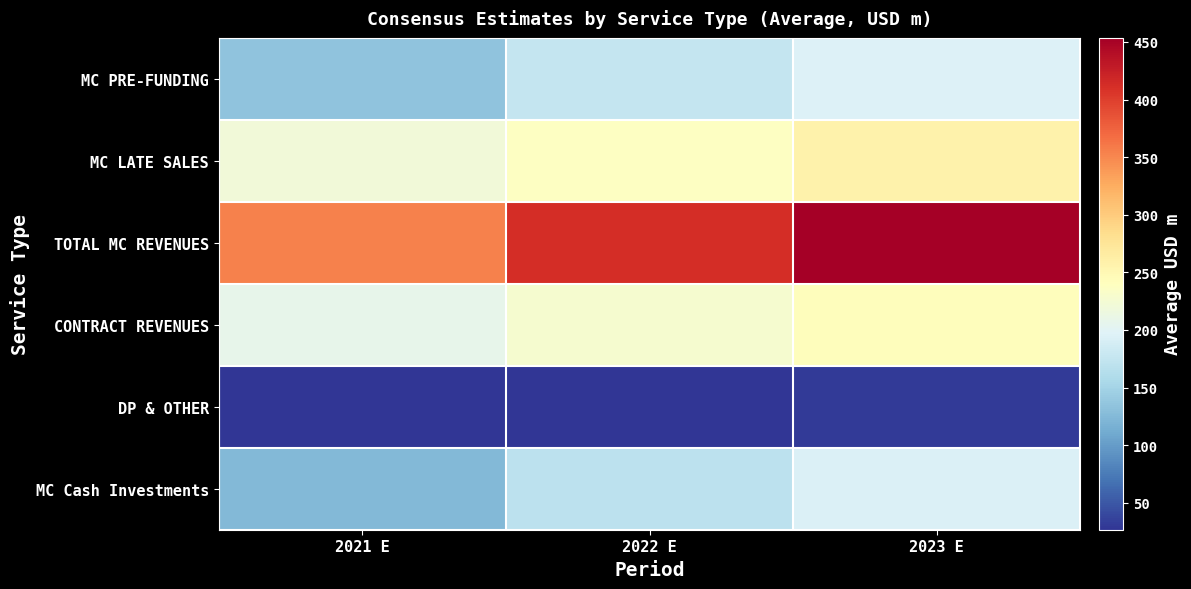

Count the number of data series in this chart.

6